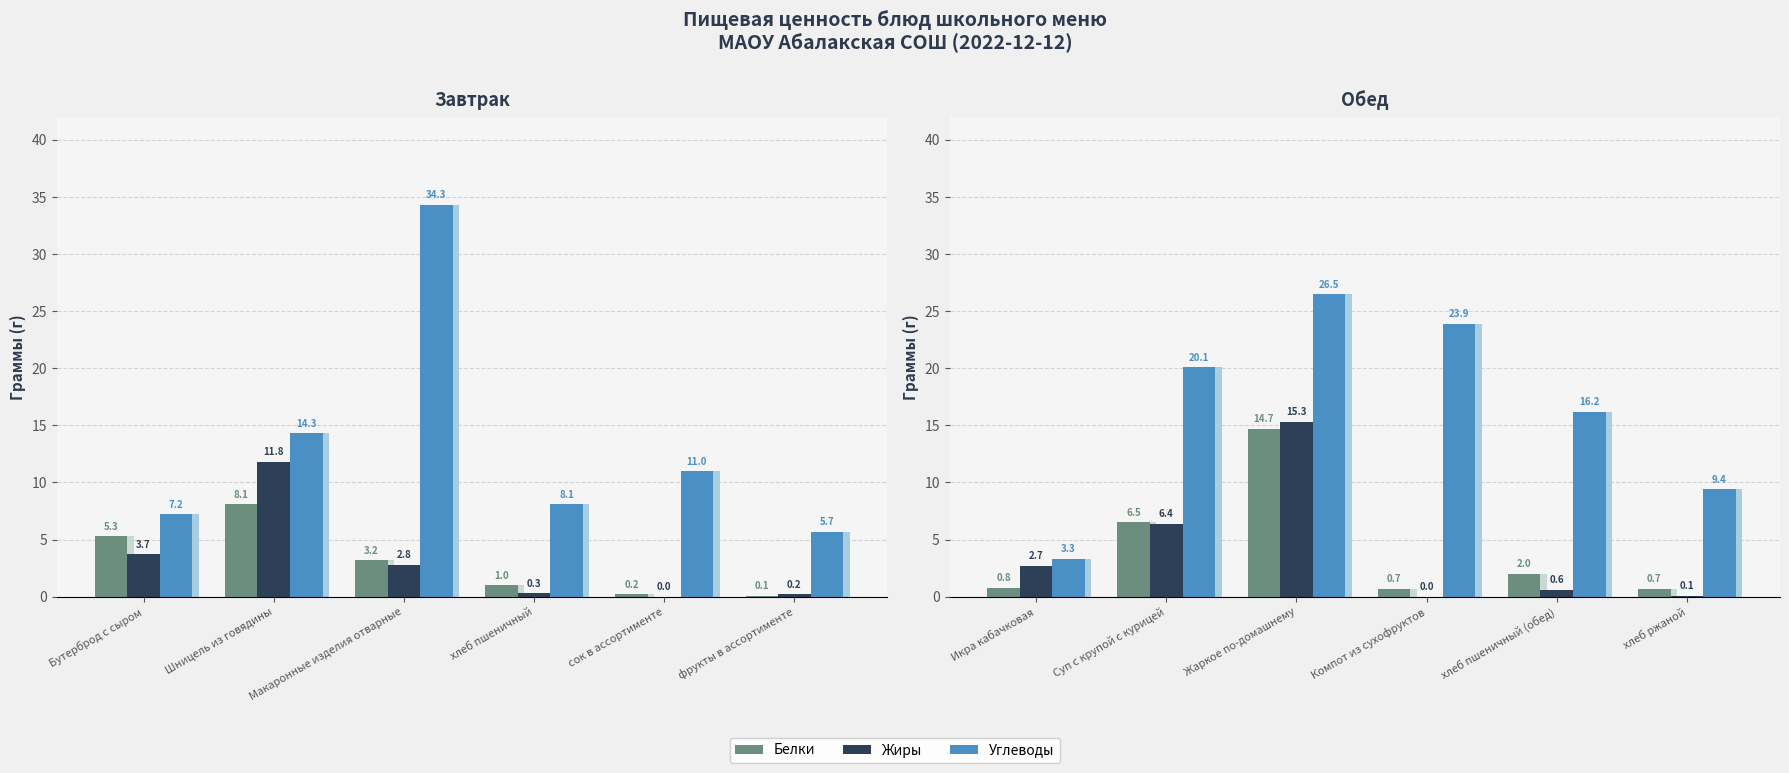

Which category has the highest value across all series?

Макаронные изделия отварные